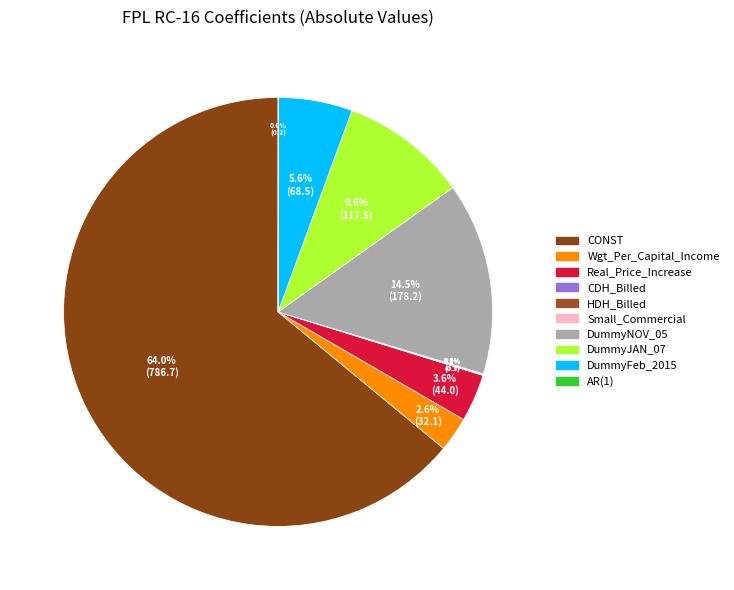

How many segments does this pie chart have?

10